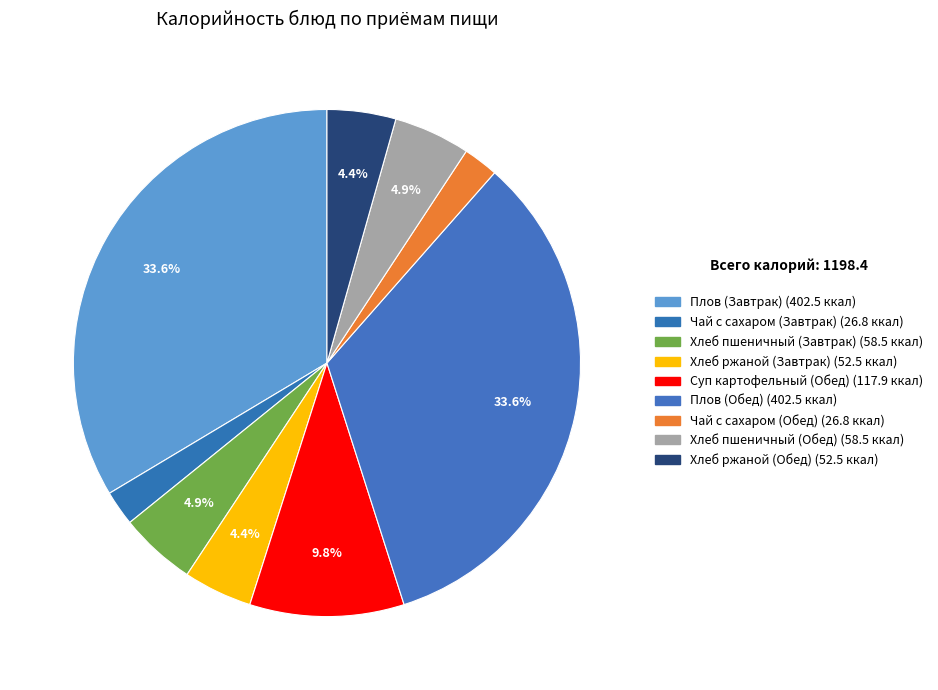

How many slices are in this pie chart?

9